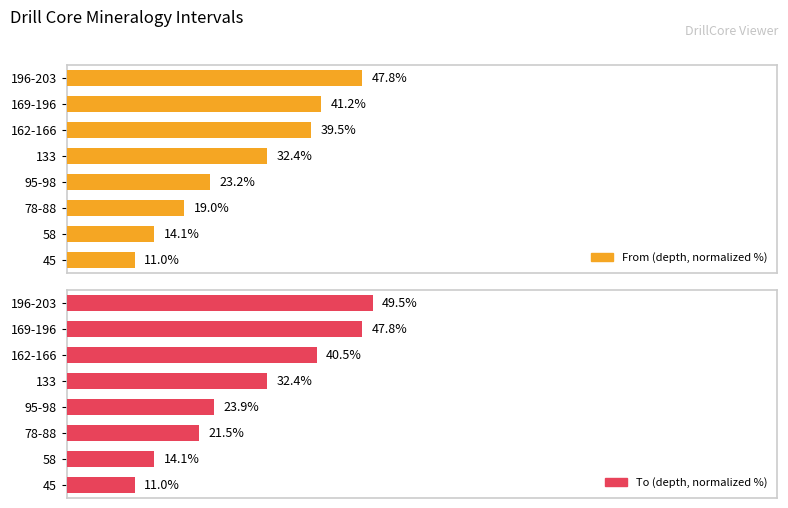

How many series are shown in this chart?

2